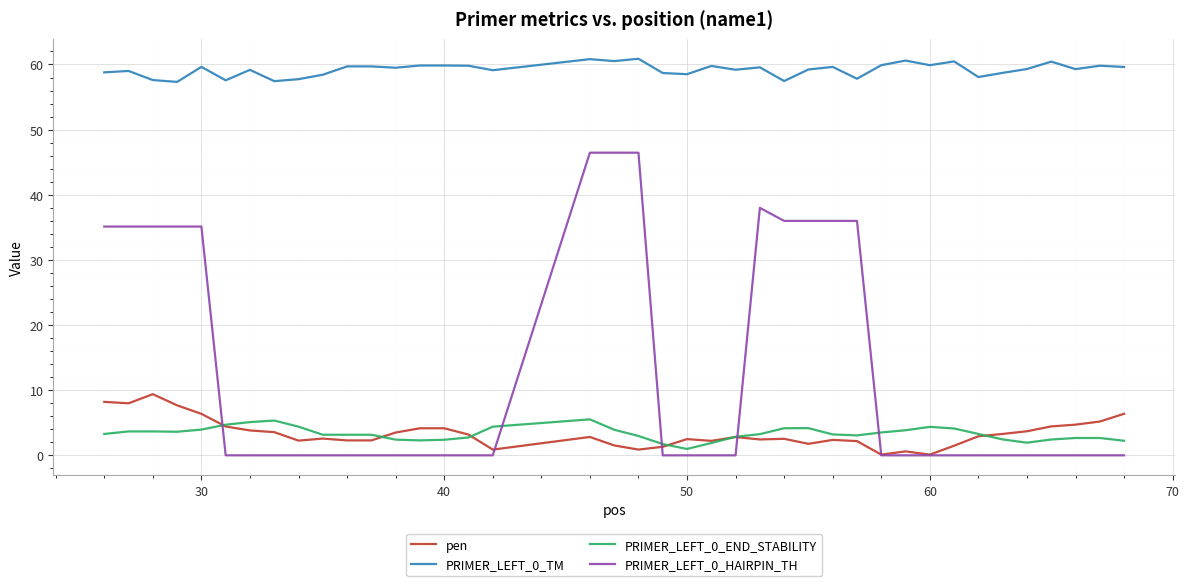

Which series has the largest total across all categories?

PRIMER_LEFT_0_TM